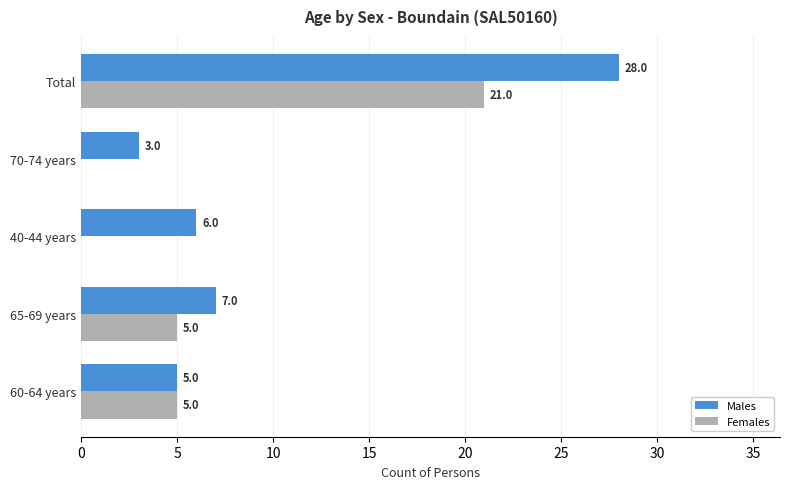

Which series changed the most between 60-64 years and 65-69 years?

Males